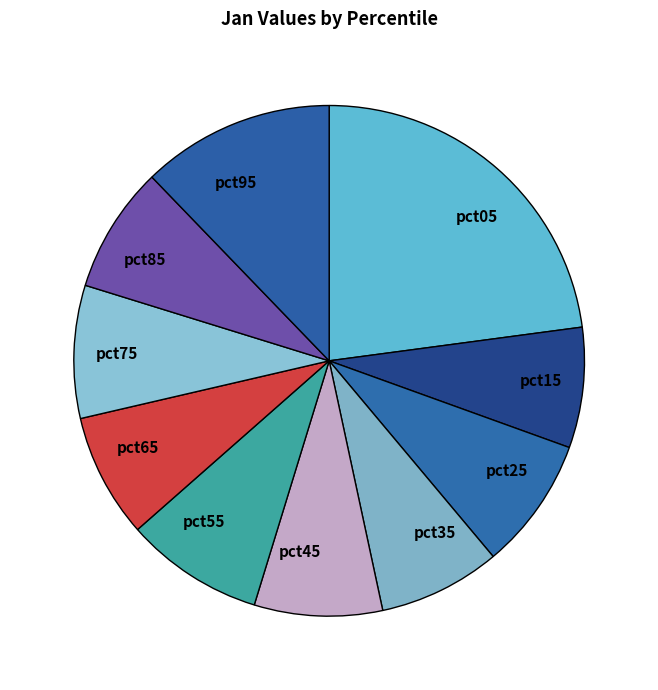

How many segments does this pie chart have?

10